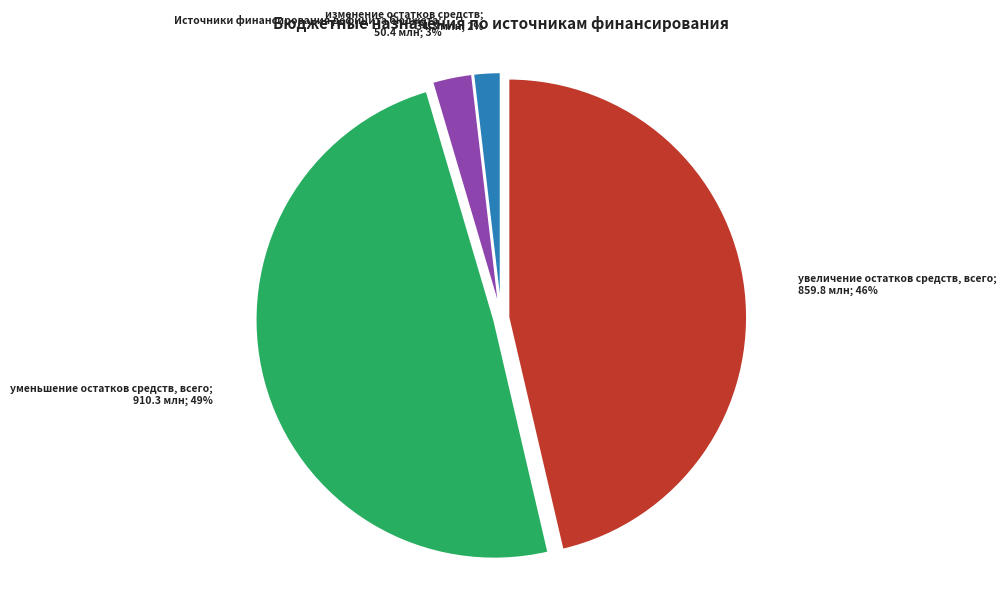

How many slices are in this pie chart?

4